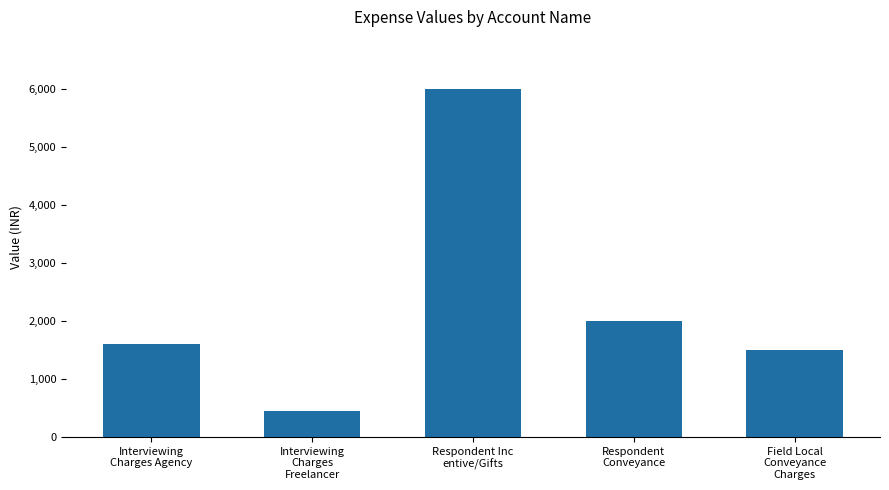

Which category has the lowest value across all series?

Interviewing
Charges
Freelancer